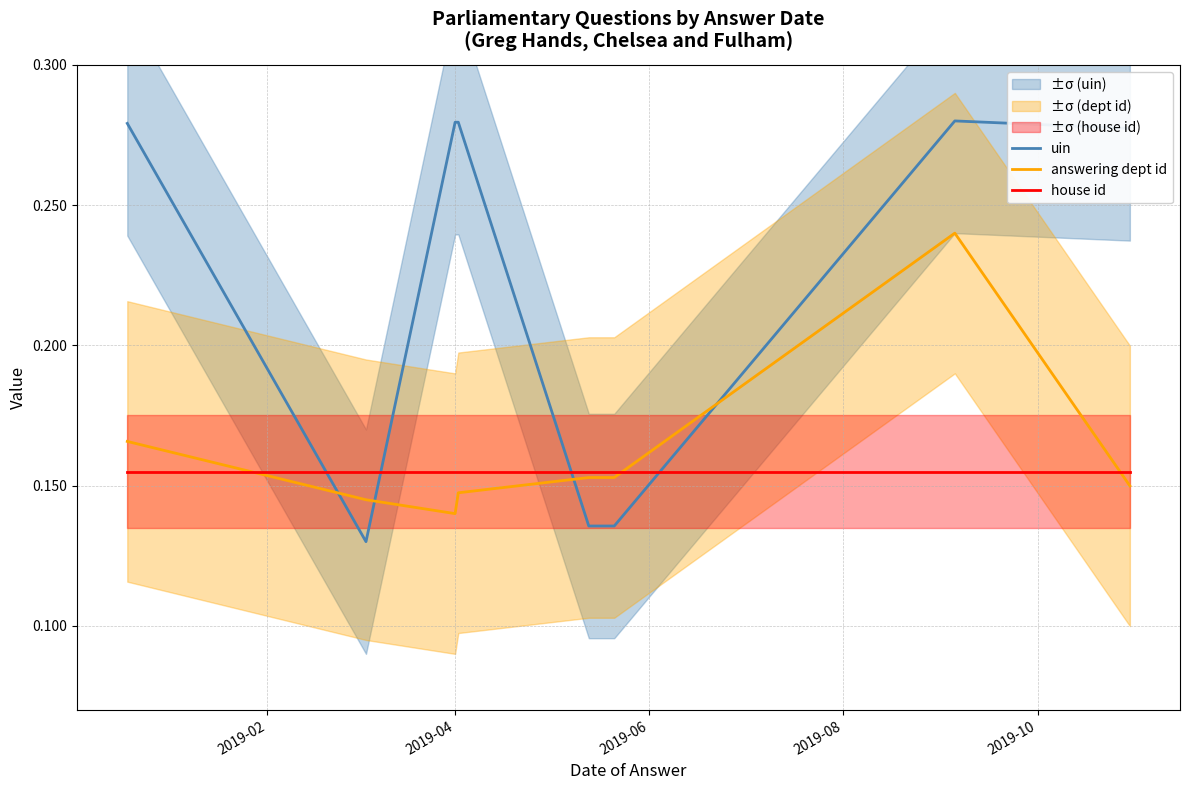

Which series ends up on top after the final intersection of answering dept id and uin?

uin